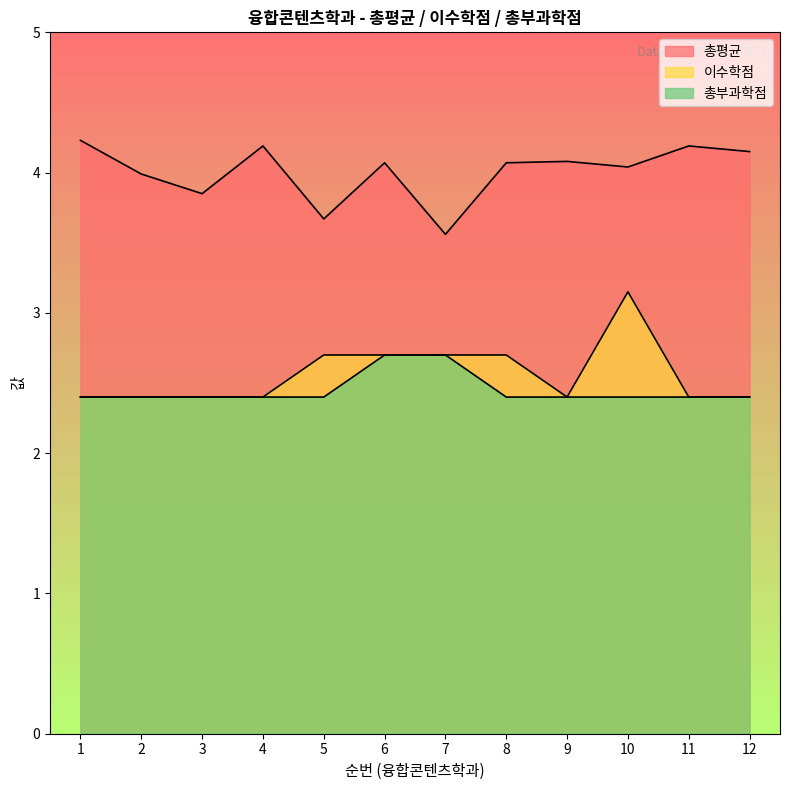

True or false: 총부과학점 and 총평균 intersect in this chart.

False